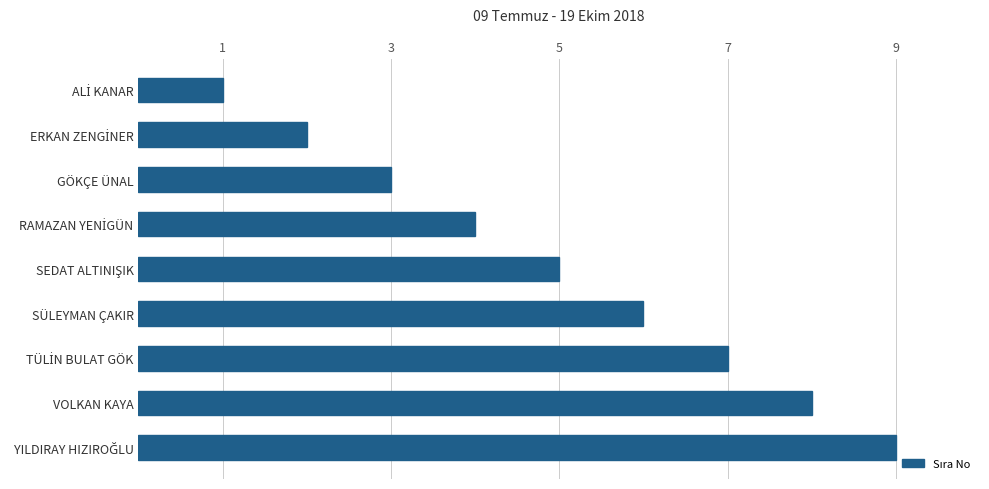

True or false: the data shows 2 at VOLKAN KAYA.

False